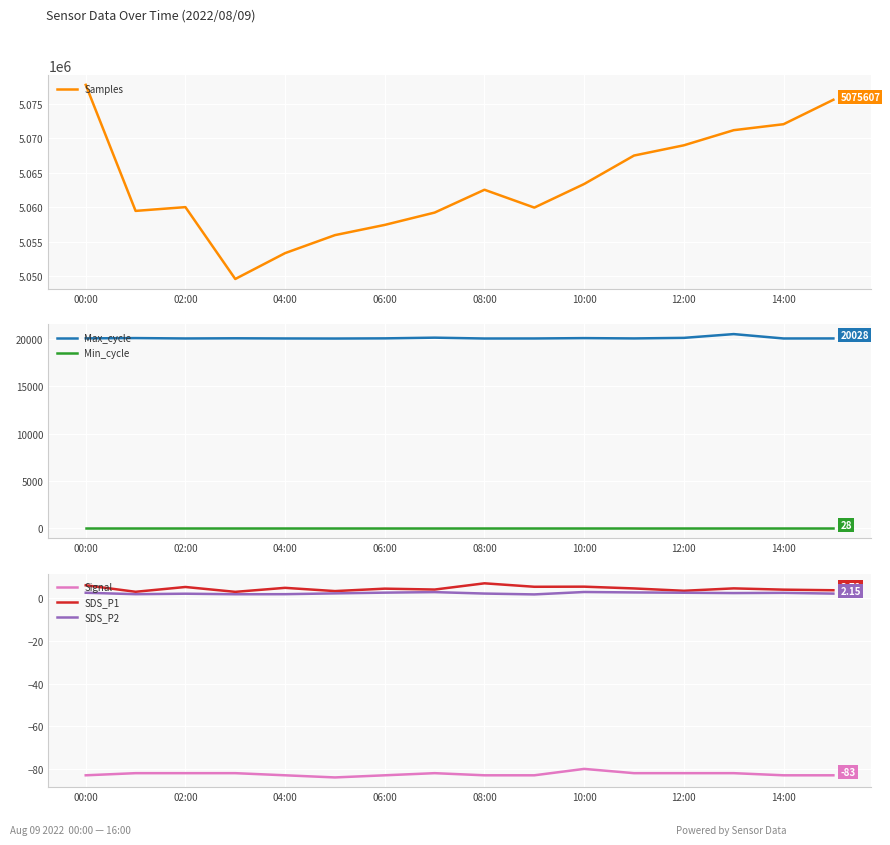

Does the chart display data point markers on the line(s)?

No